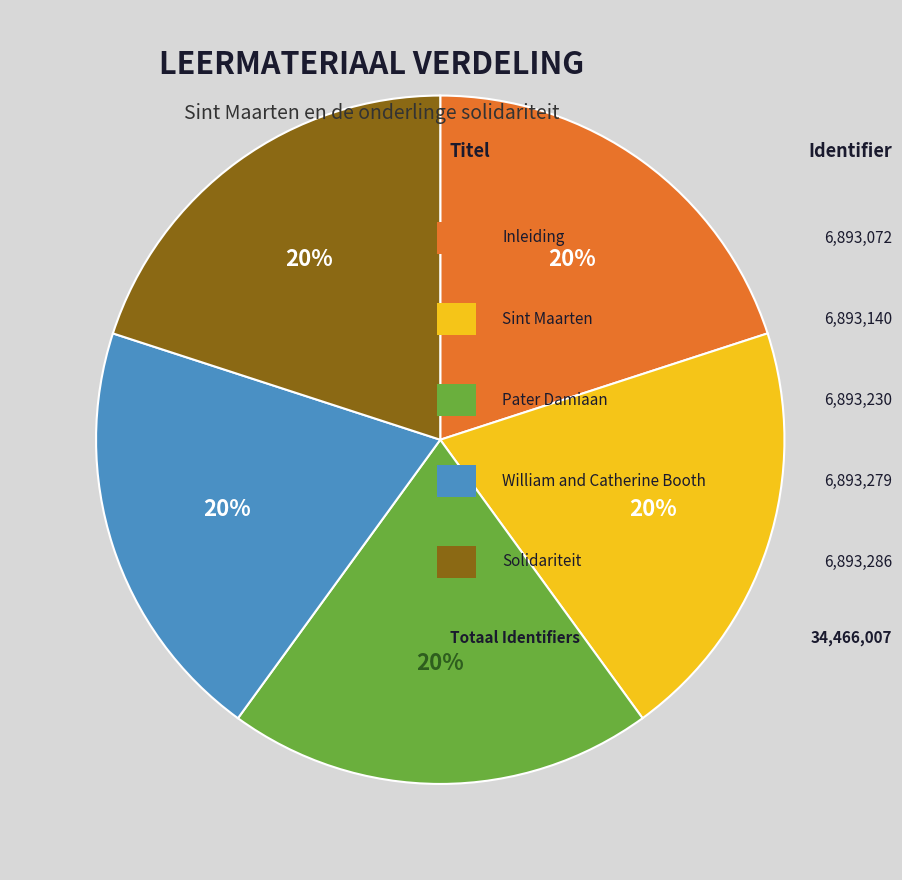

To the nearest percent, what is the average slice percentage?

20%